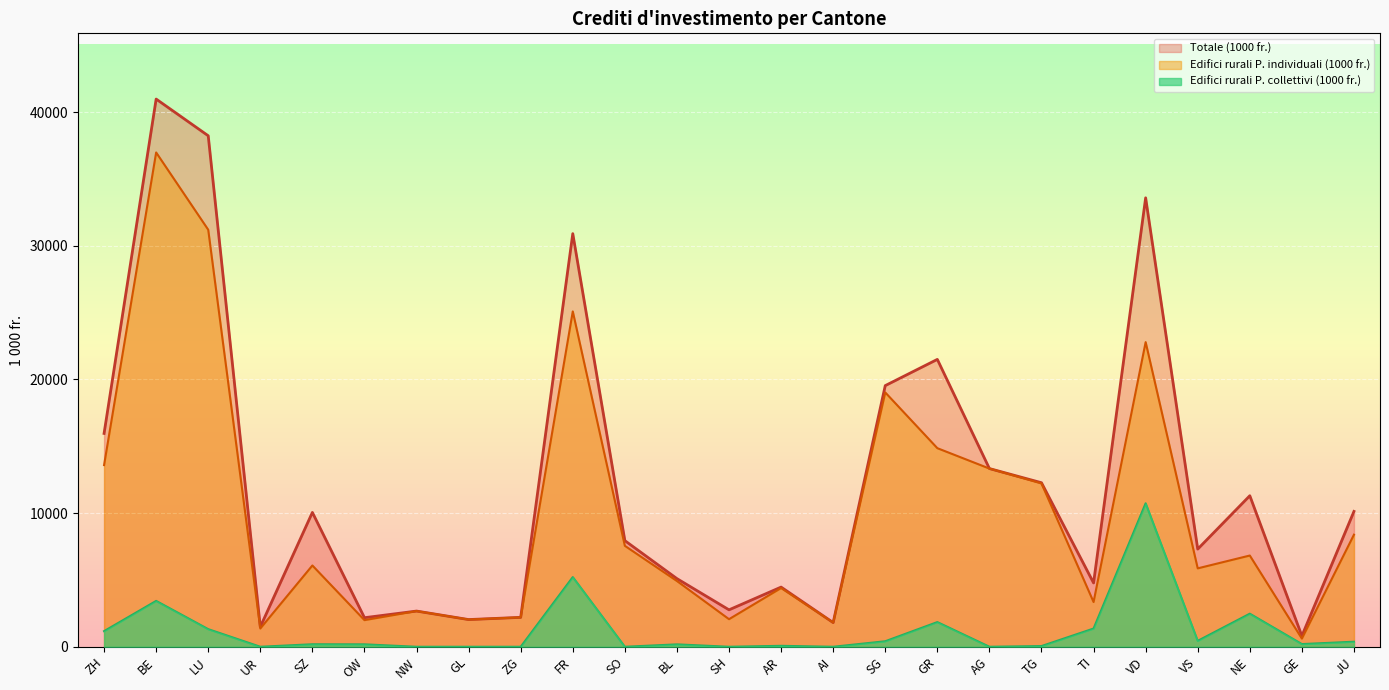

Rank the series by their average value, from lowest to highest.

Edifici rurali P. collettivi (1000 fr.), Edifici rurali P. individuali (1000 fr.), Totale (1000 fr.)